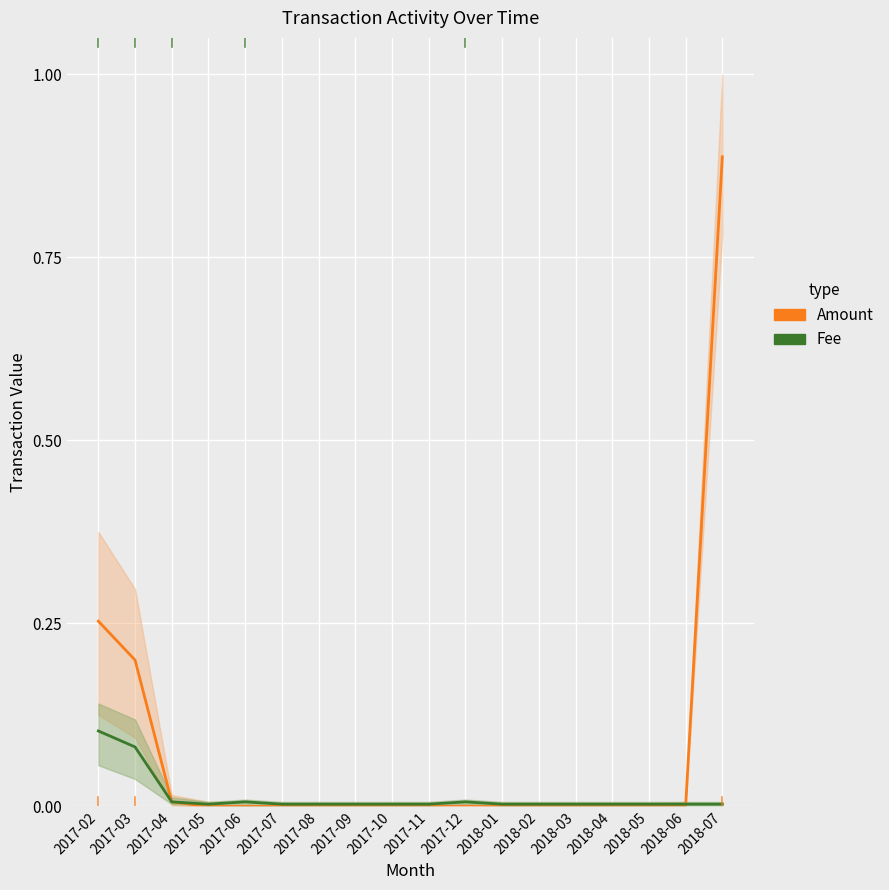

What is the label of the 11th point from the left?

2017-12